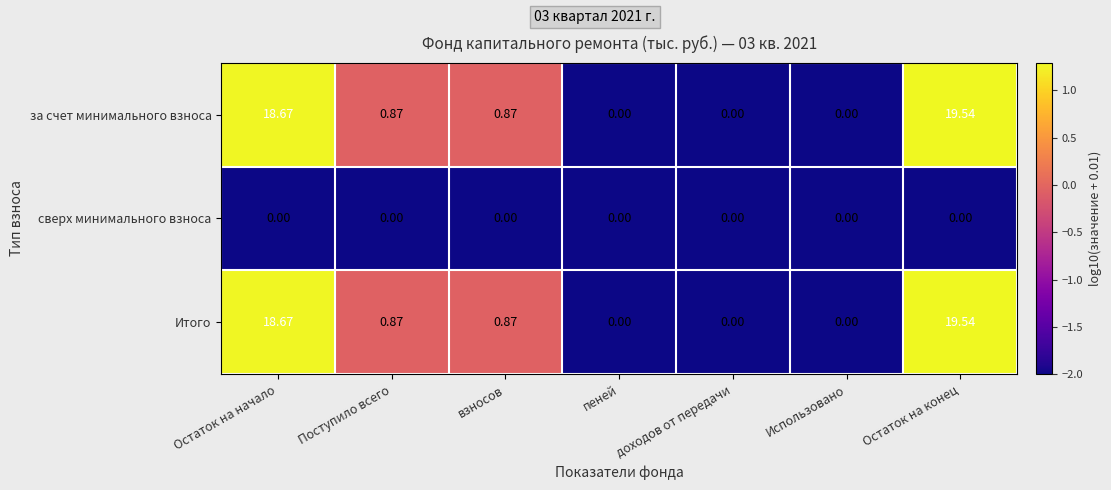

What is the total value across all series at пеней?

0.0